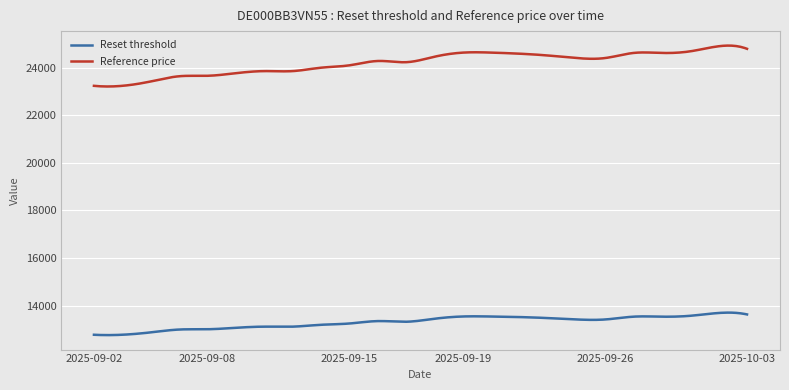

What is the smallest value displayed?

12761.9